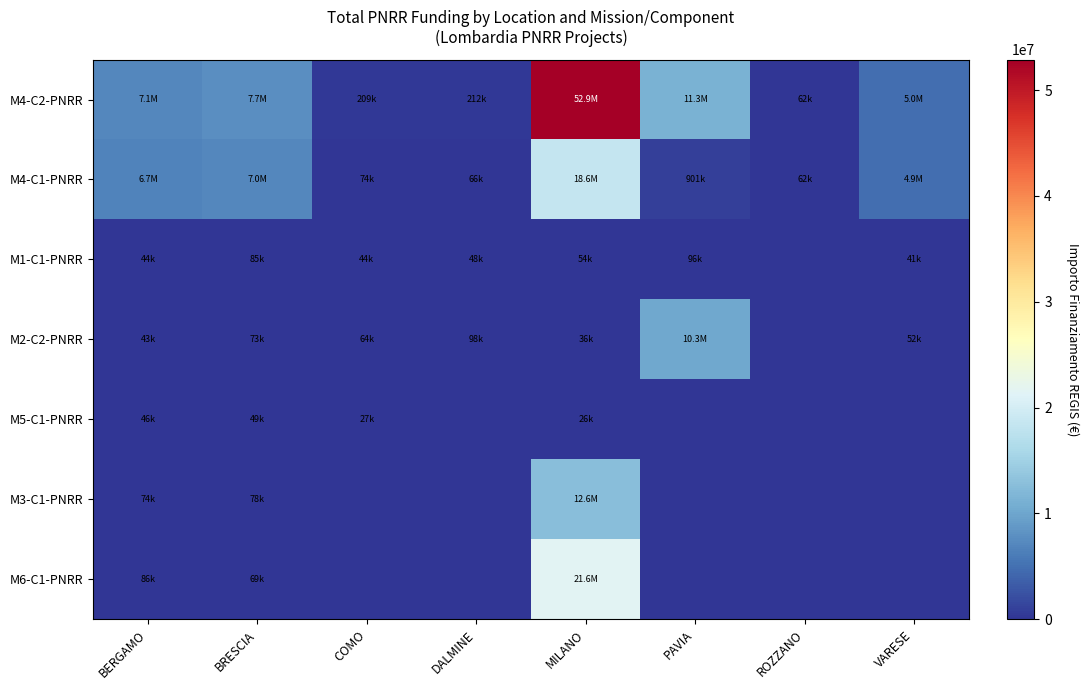

Between DALMINE and VARESE, which is larger?

VARESE